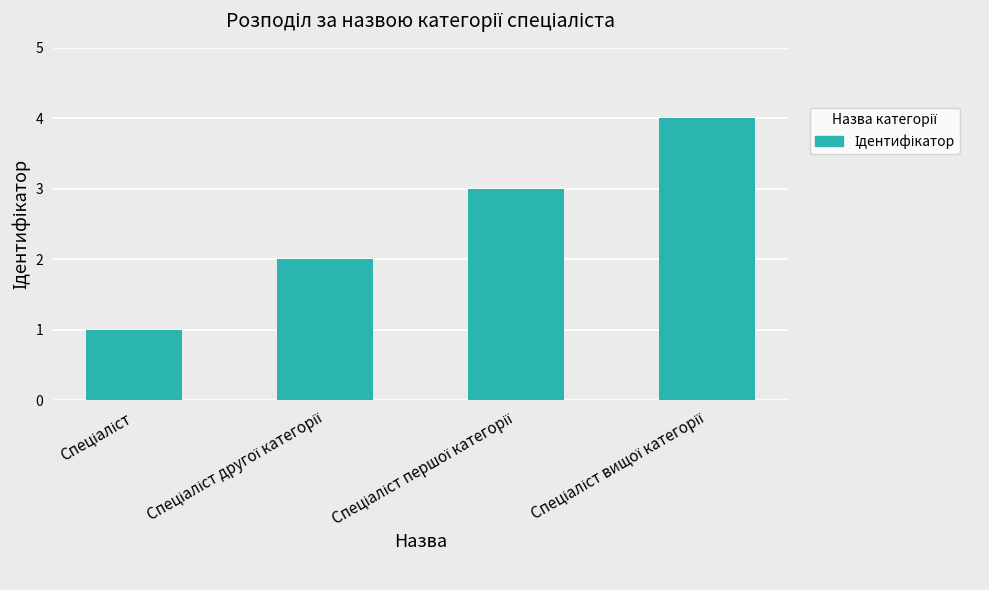

What is the difference between the maximum and minimum values?

3